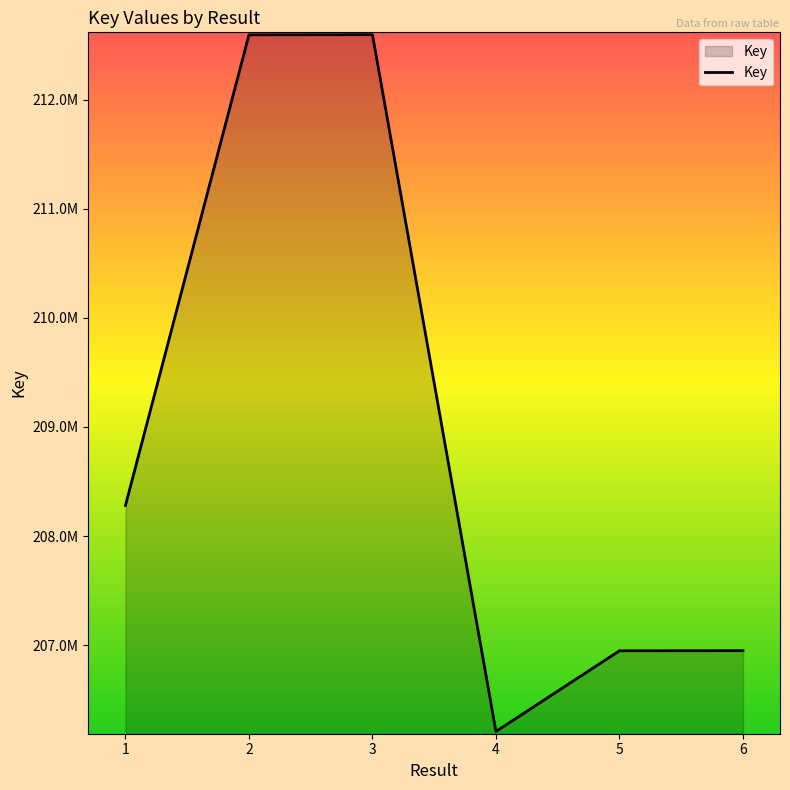

Does the chart have visible grid lines?

No